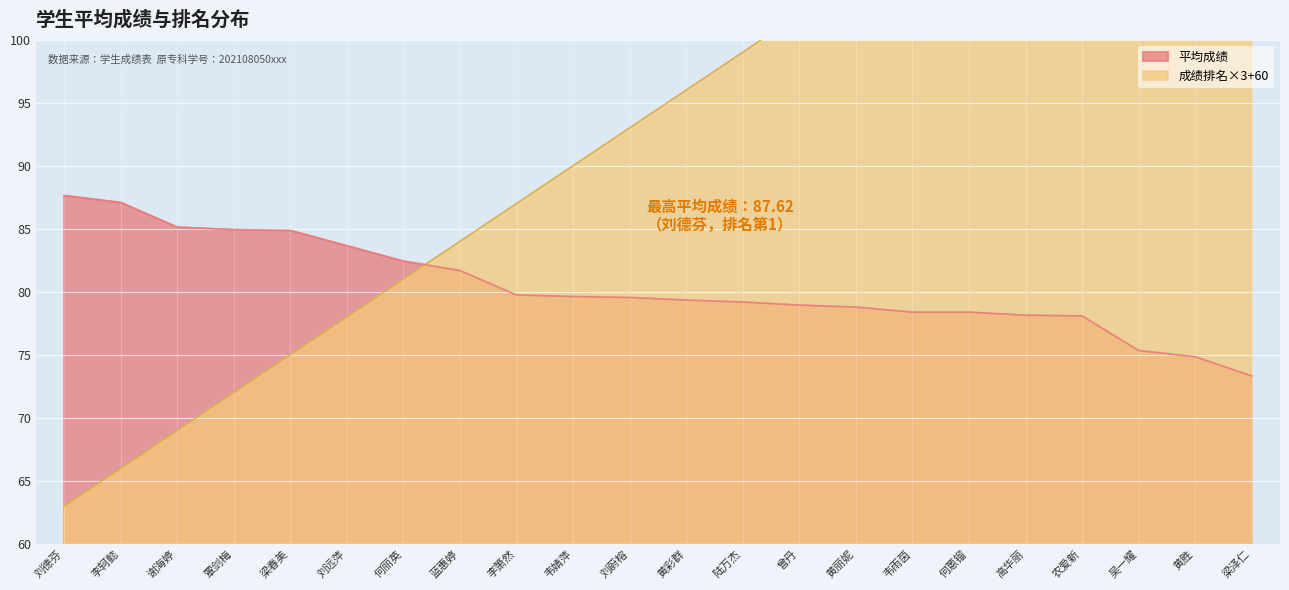

True or false: 在同年级同专业成绩排名 has a value of 72.0 at 覃剑梅.

True